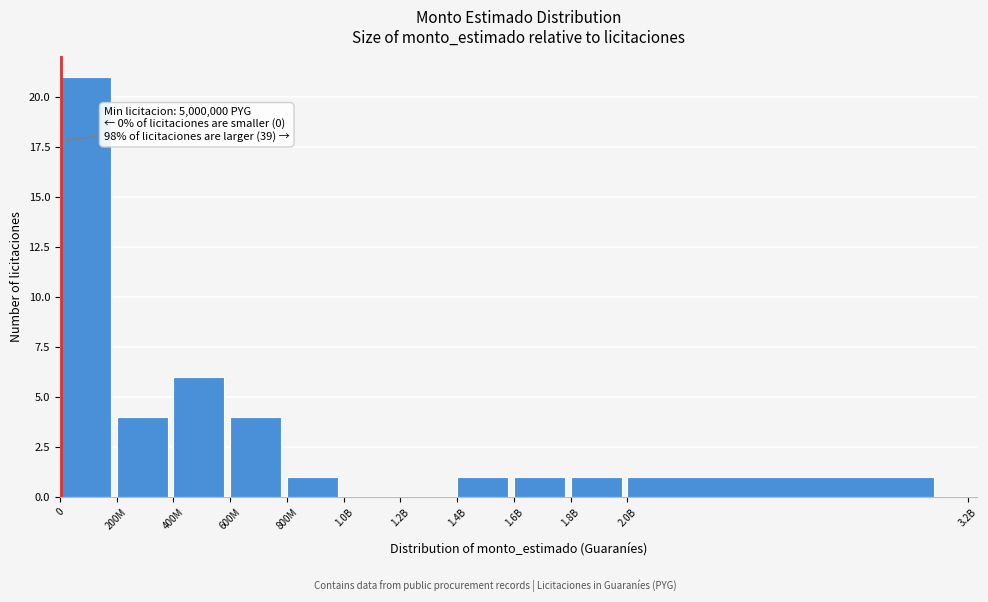

Reading left to right, transcribe all the data shown in this chart.

0=21	200M=4	400M=6	600M=4	800M=1	1.0B=0	1.2B=0	1.4B=1	1.6B=1	1.8B=1	2.0B=1